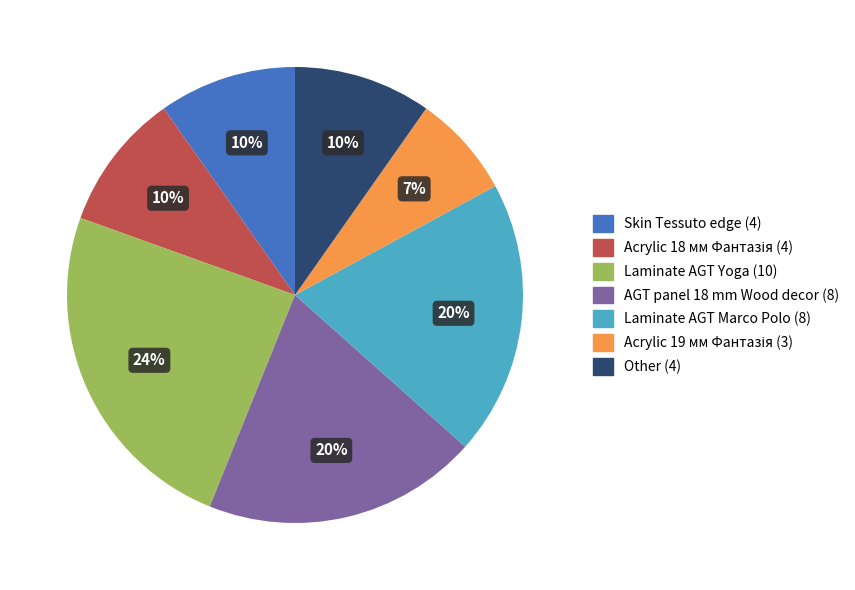

Does any single category account for the majority?

No